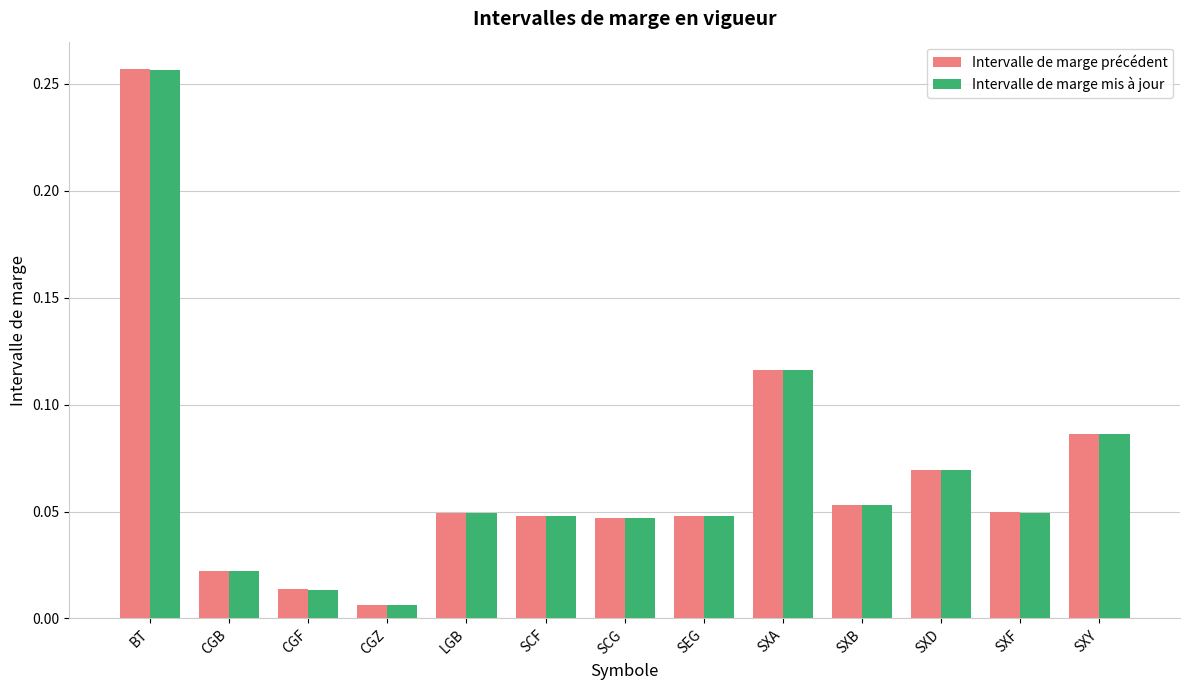

True or false: Intervalle de marge mis à jour has a value of 0.4 at BT.

False